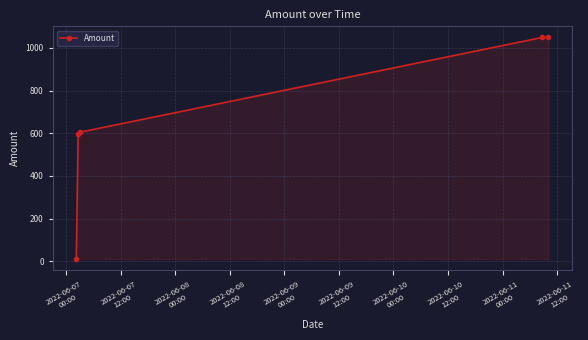

True or false: the data has more than 2 interior local peaks.

False